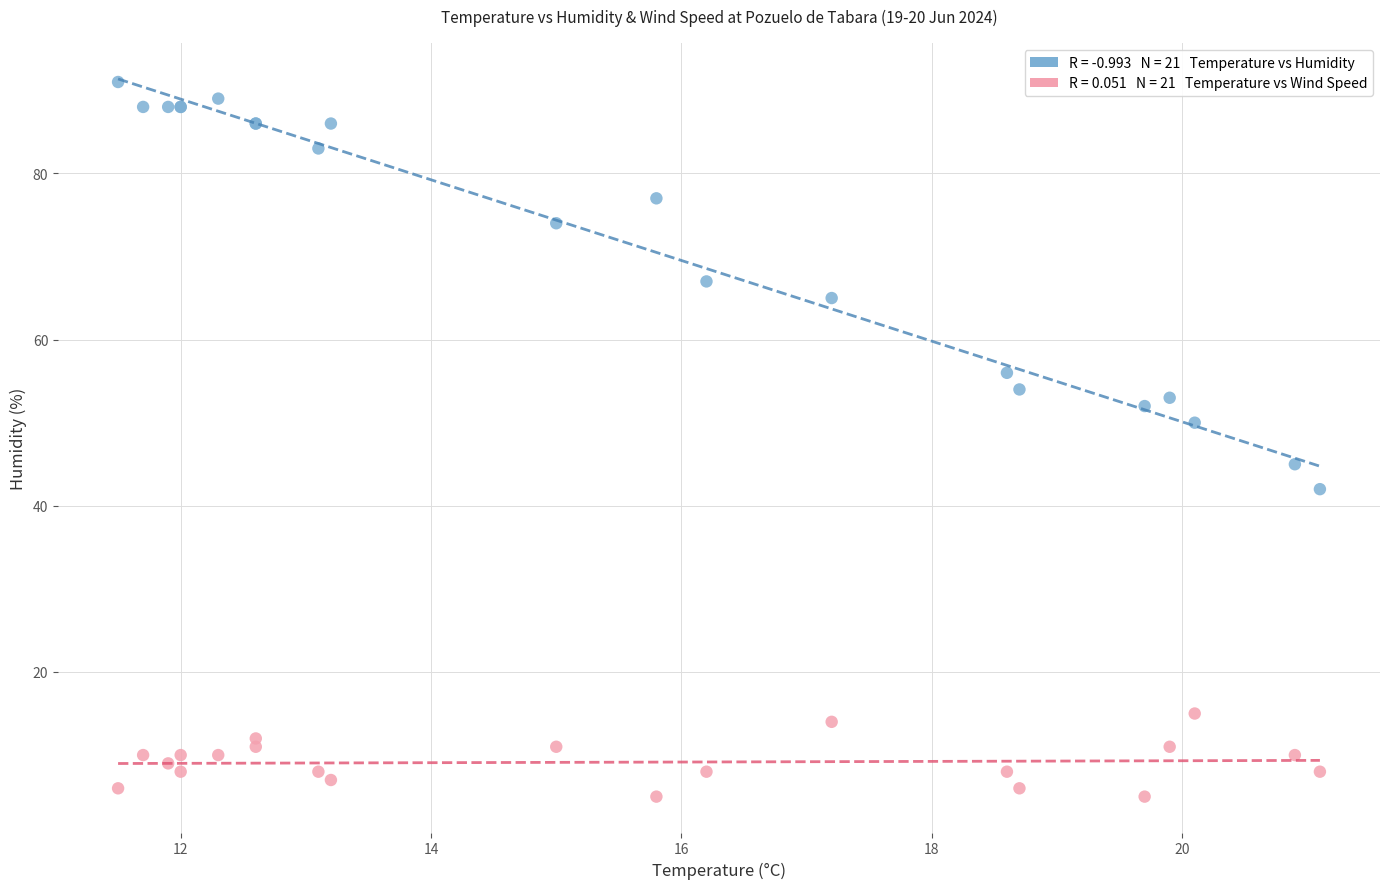

Across all series, what Y value is closest to 48?

50